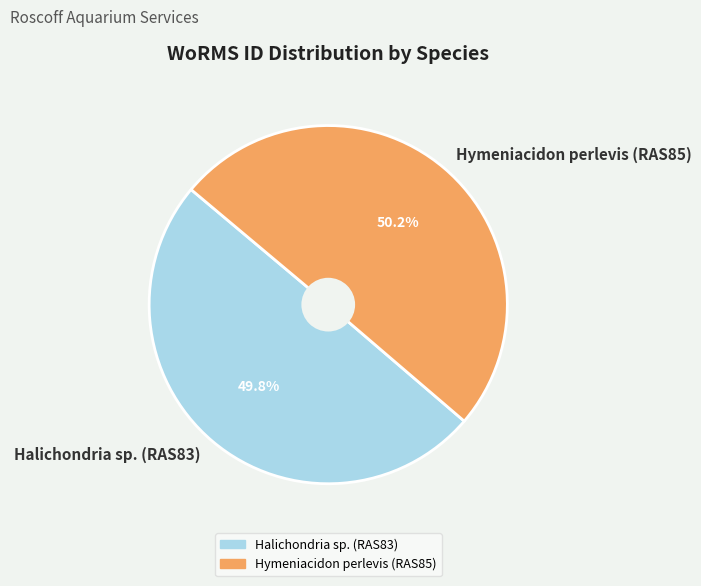

What is the ratio of the value at Halichondria sp. (RAS83) to the value at Hymeniacidon perlevis (RAS85)?

1.0